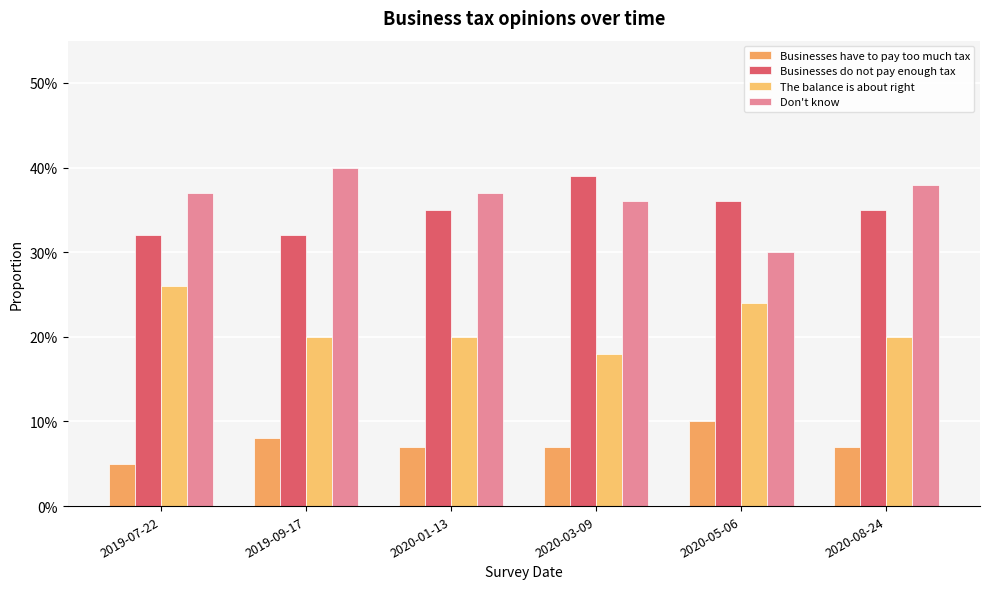

What is the label of the 3rd bar from the left?

2020-01-13